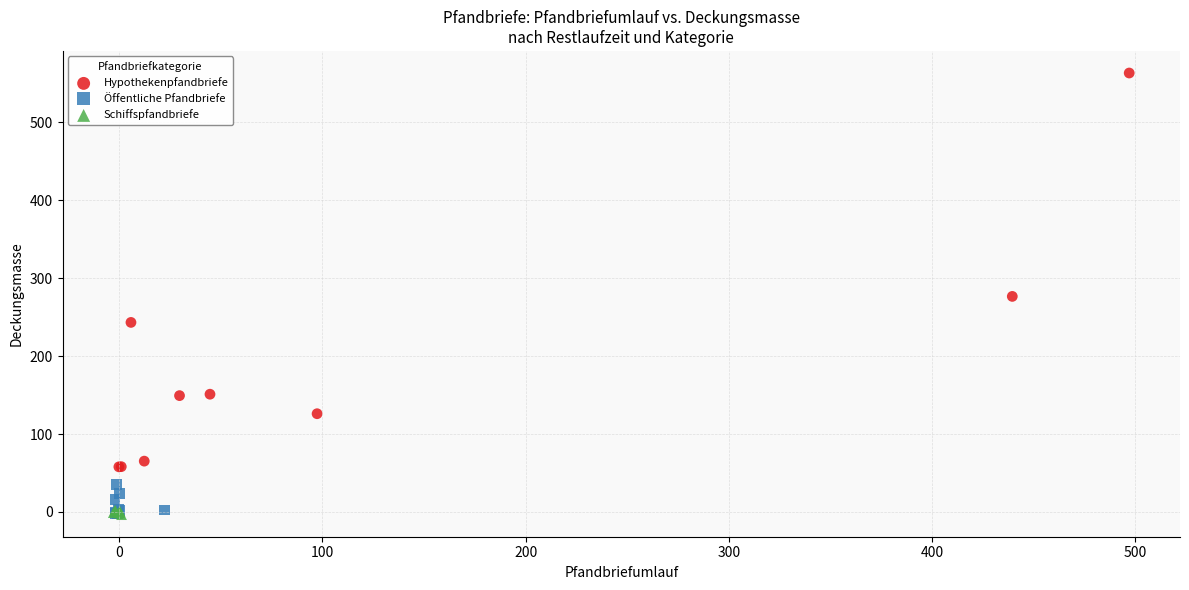

Which series reaches the maximum Y coordinate?

Hypothekenpfandbriefe